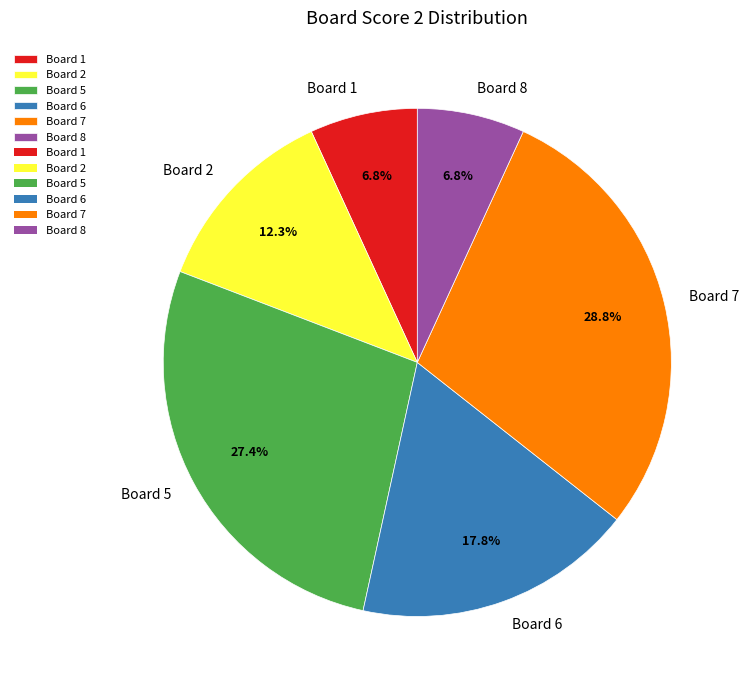

Which has a higher value, Board 7 or Board 2?

Board 7